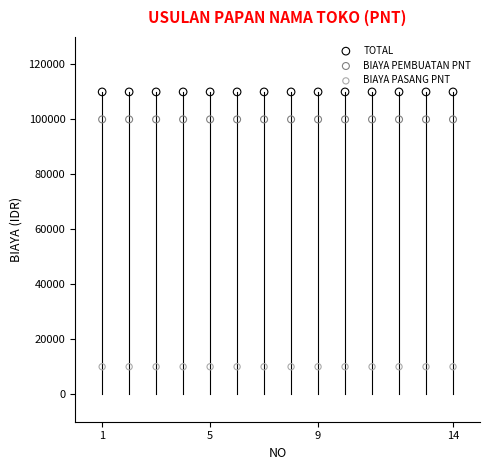

Which series contains the lowest Y value?

BIAYA PASANG PNT